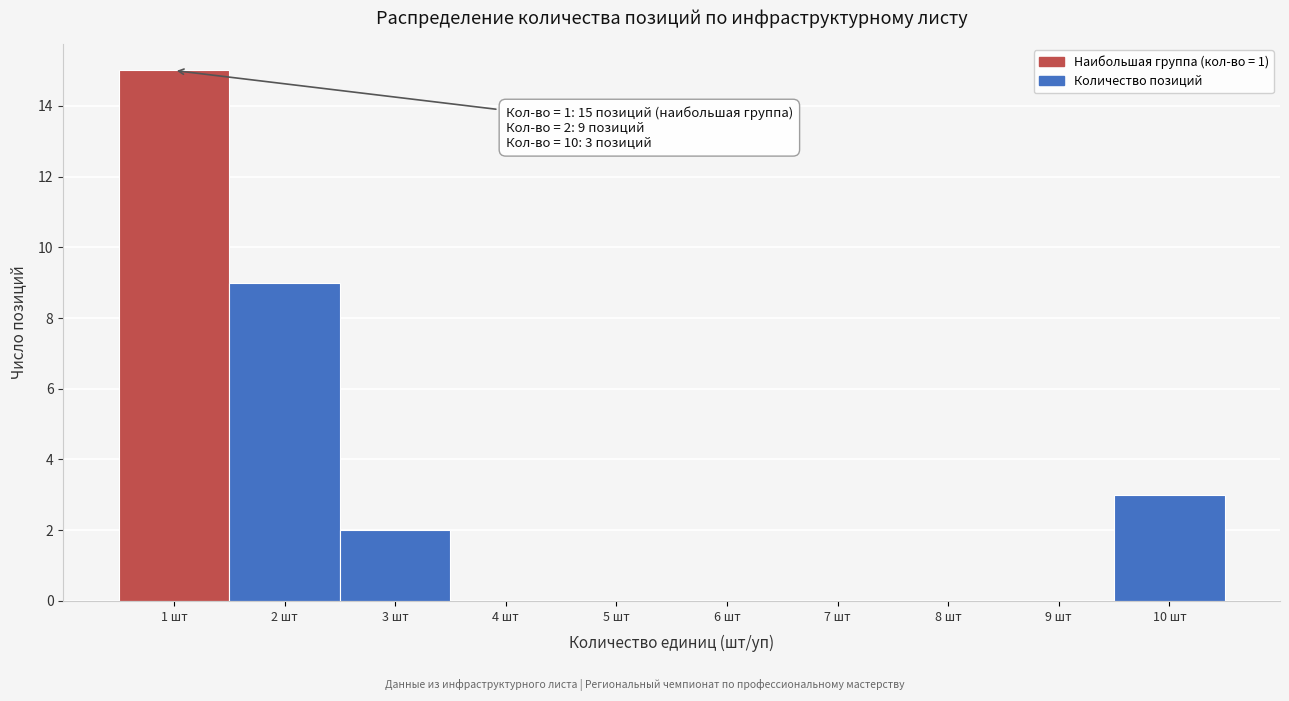

Which range on the x-axis has the tallest bar?

0.5 to 1.5